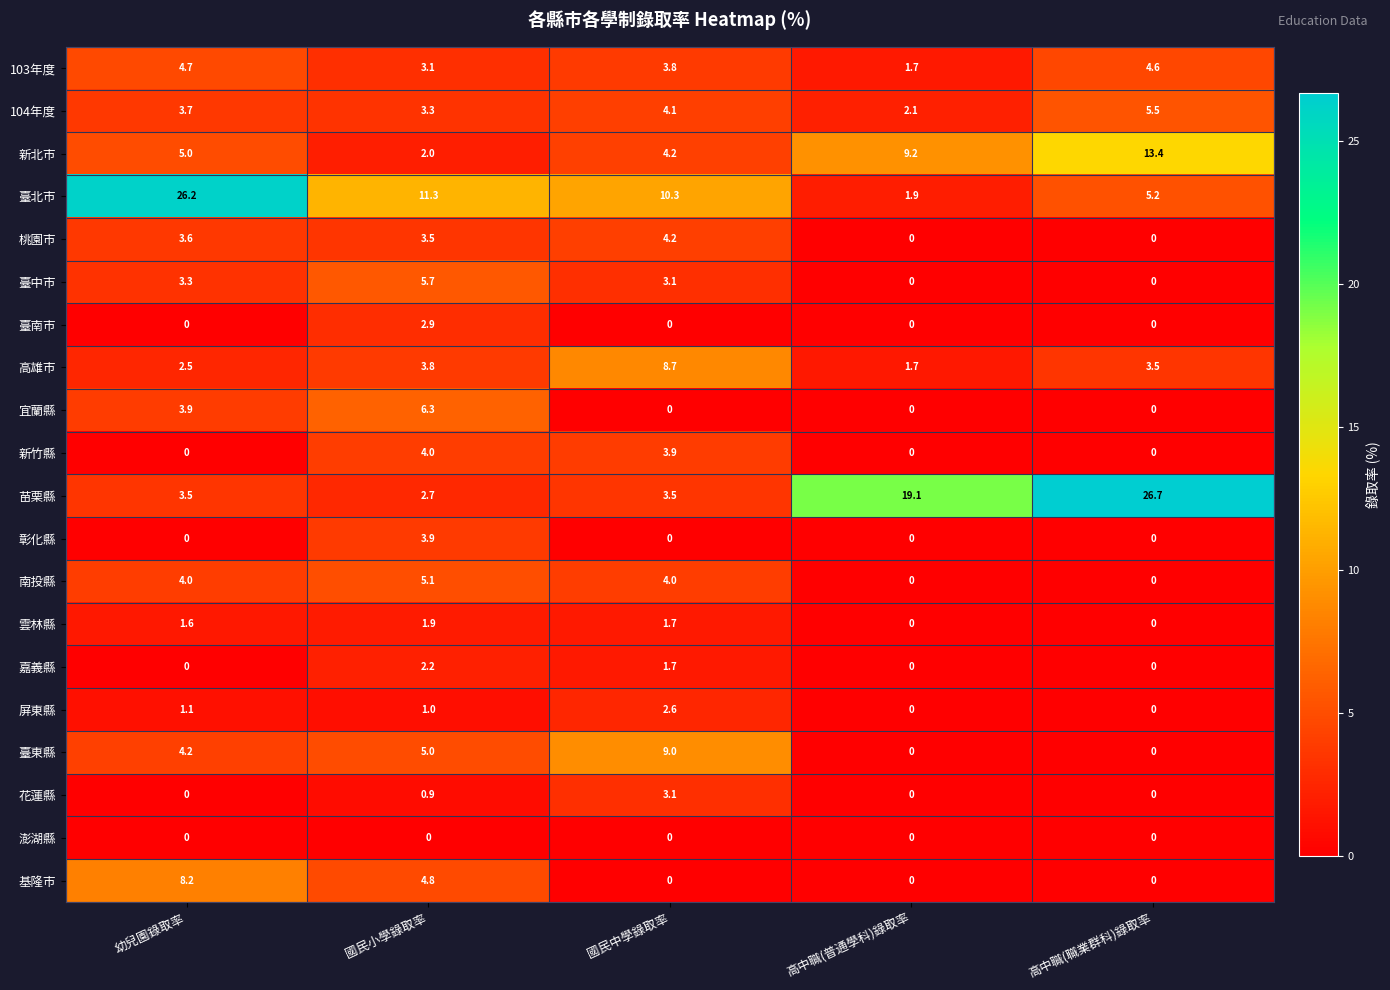

Read the 南投縣 value at 國民小學錄取率.

5.1